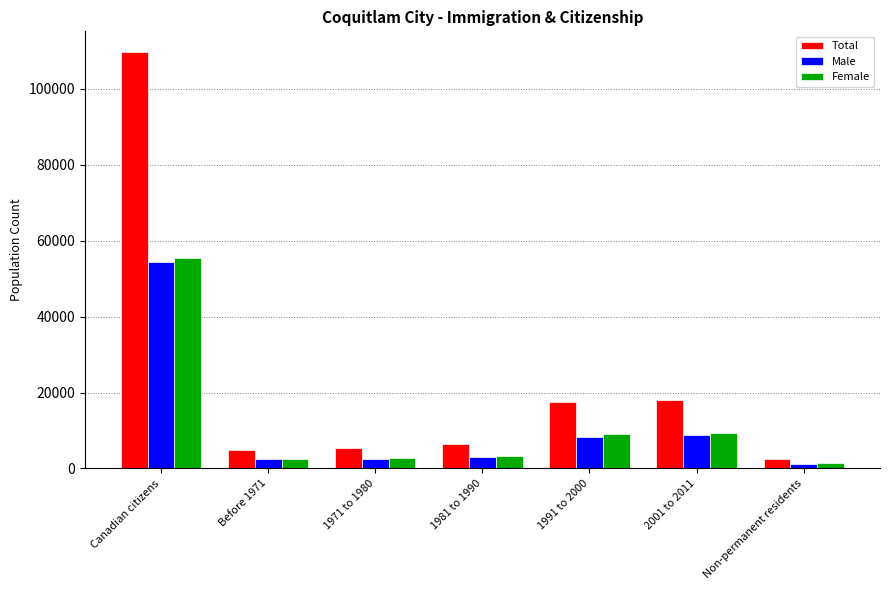

How many bars are there in each group?

3